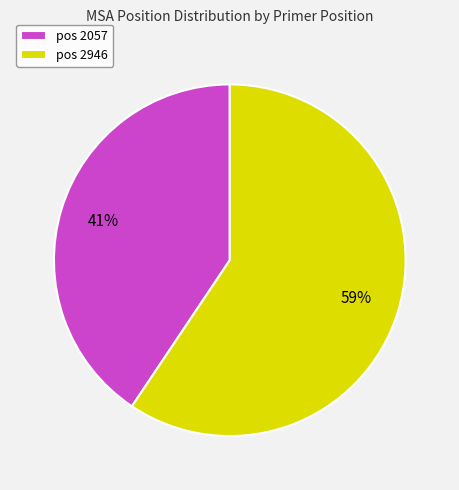

Is it true that pos 2057 is 41% of the pie?

True